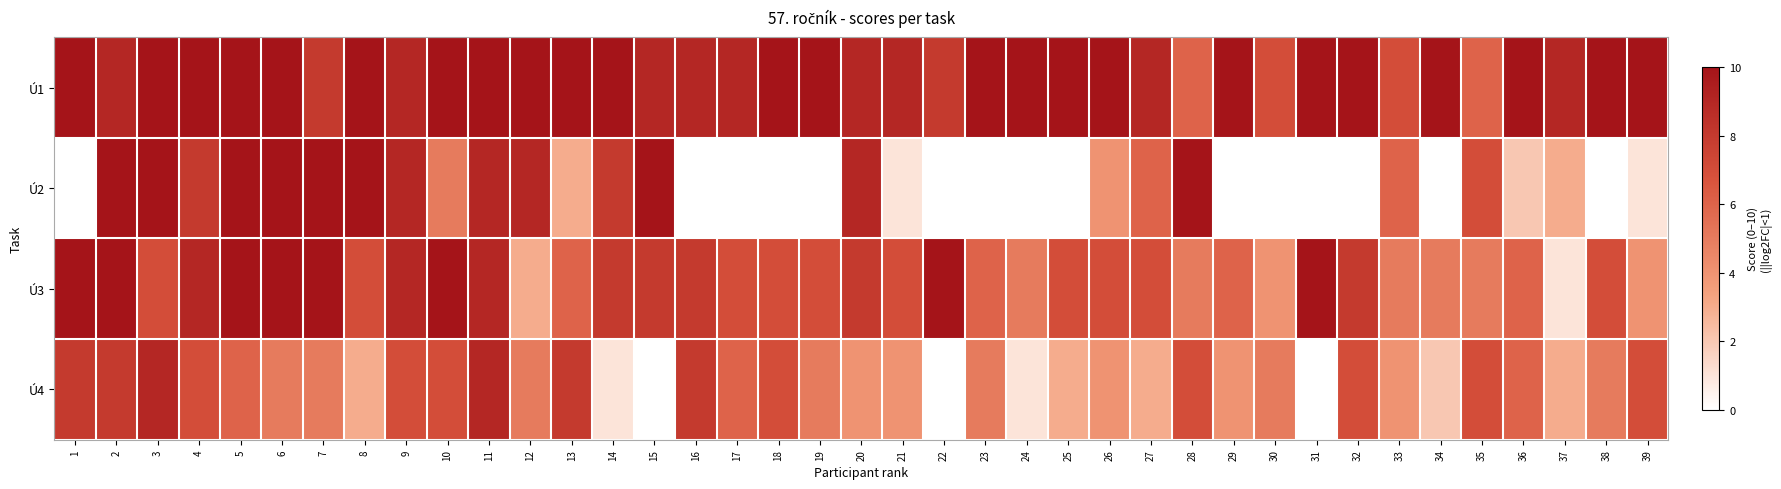

Which series has the largest range (max minus min)?

Ú2